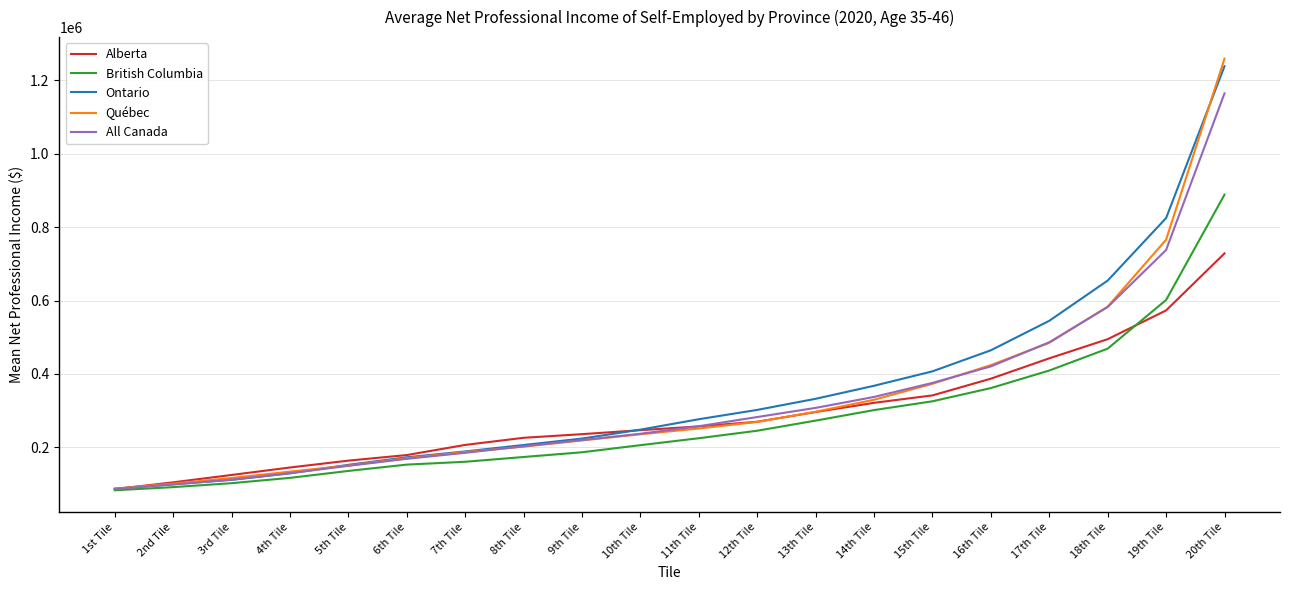

What is the difference between the maximum and minimum values in the All Canada series?

1078055